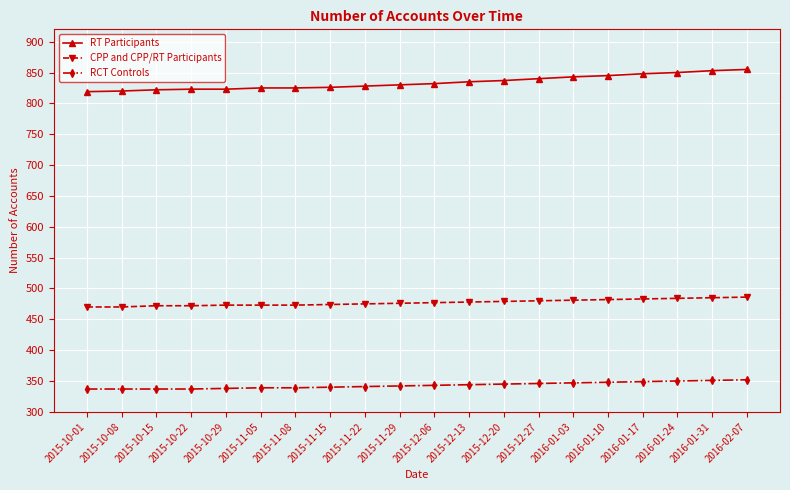

What is the difference between the highest and lowest values at 2015-12-06?

489